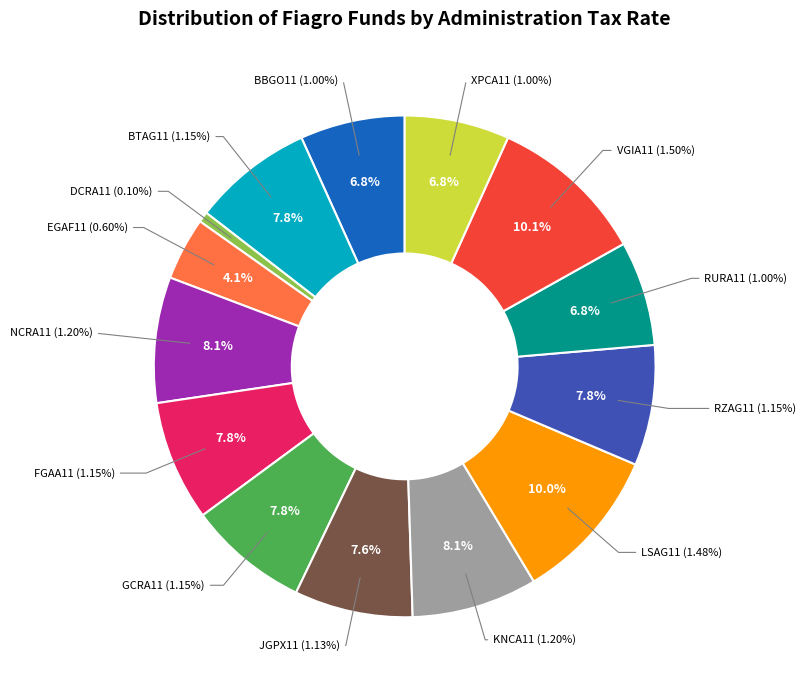

Rank the categories by value from lowest to highest.

DCRA11, EGAF11, BBGO11, RURA11, XPCA11, JGPX11, BTAG11, FGAA11, GCRA11, RZAG11, NCRA11, KNCA11, LSAG11, VGIA11